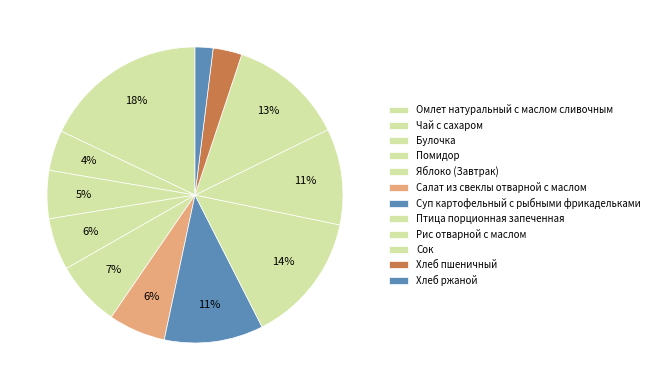

To the nearest percent, what is the difference between the Суп картофельный с рыбными фрикадельками and Сок slice percentages?

2%